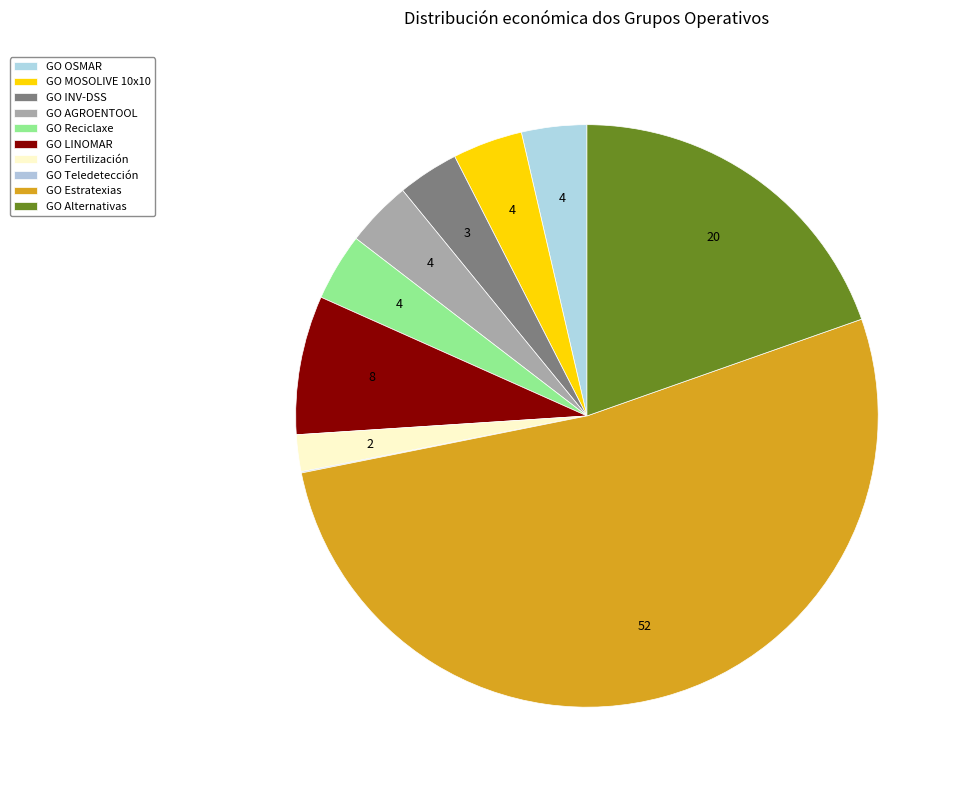

Which category accounts for the majority?

GO Estratexias